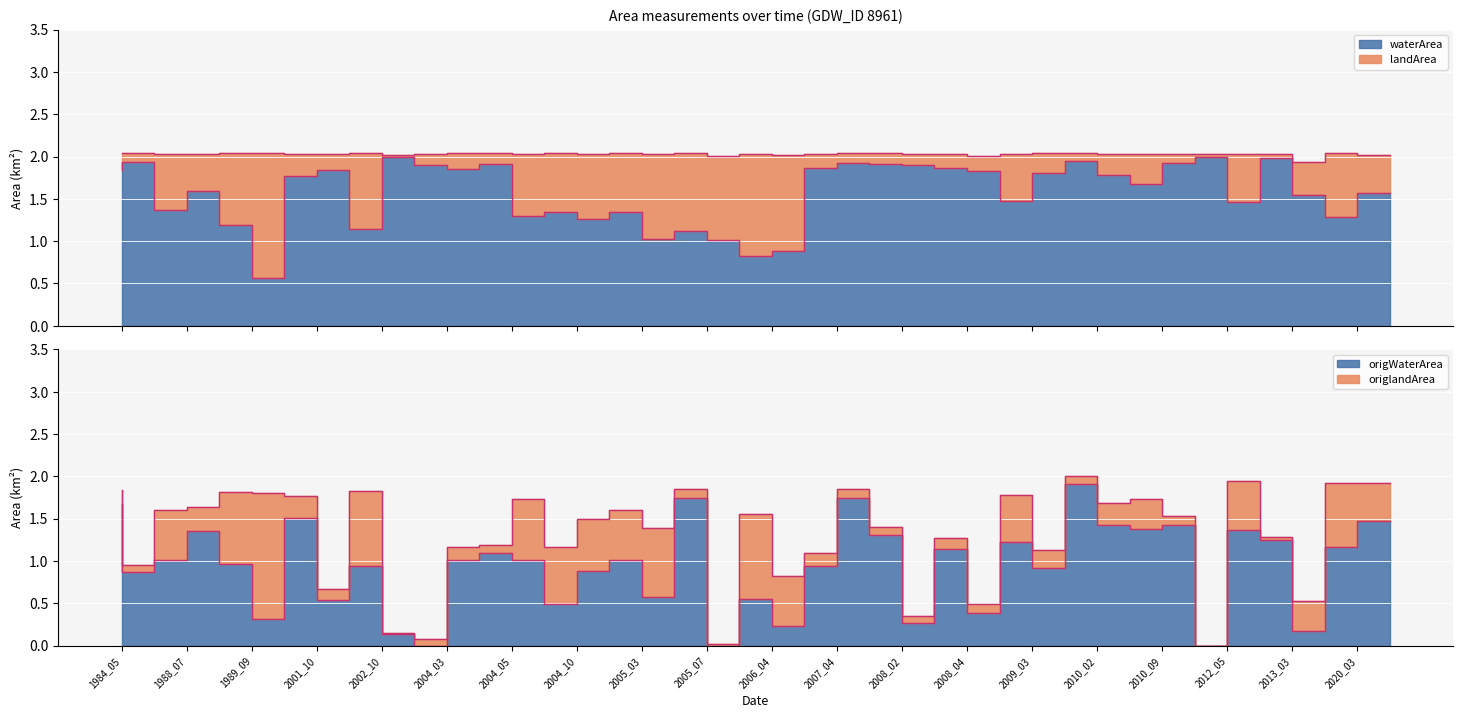

Reading left to right, list all the values displayed in this chart.

waterArea: 1.8	1.9	1.4	1.6	1.2	0.6	1.8	1.8	1.1	2.0	1.9	1.9	1.9	1.3	1.3	1.3	1.3	1.0	1.1	1.0	0.8	0.9	1.9	1.9	1.9	1.9	1.9	1.8	1.5	1.8	1.9	1.8	1.7	1.9	2.0	1.5	2.0	1.6	1.3	1.6
origWaterArea: 1.7	0.9	1.0	1.4	1.0	0.3	1.5	0.5	0.9	0.1	0.0	1.0	1.1	1.0	0.5	0.9	1.0	0.6	1.7	0.0	0.6	0.2	0.9	1.7	1.3	0.3	1.1	0.4	1.2	0.9	1.9	1.4	1.4	1.4	0.0	1.4	1.2	0.2	1.2	1.5